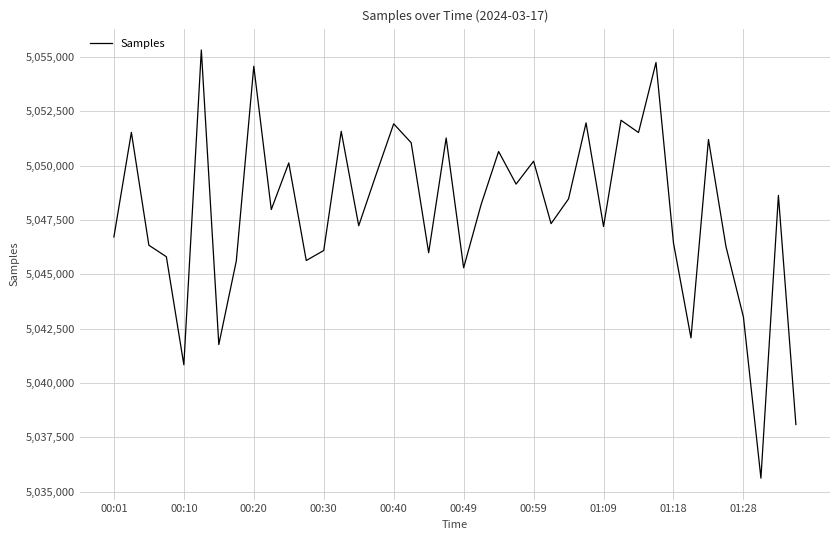

How many distinct data groups are displayed?

1